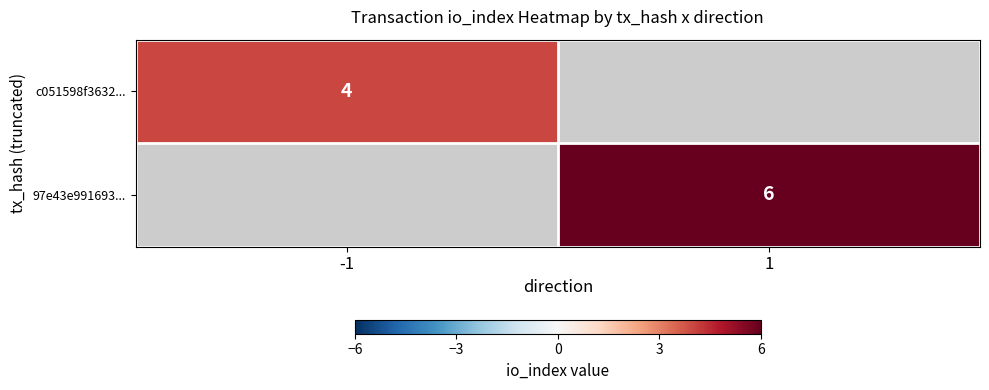

At which category does the chart reach its minimum across all series?

-1